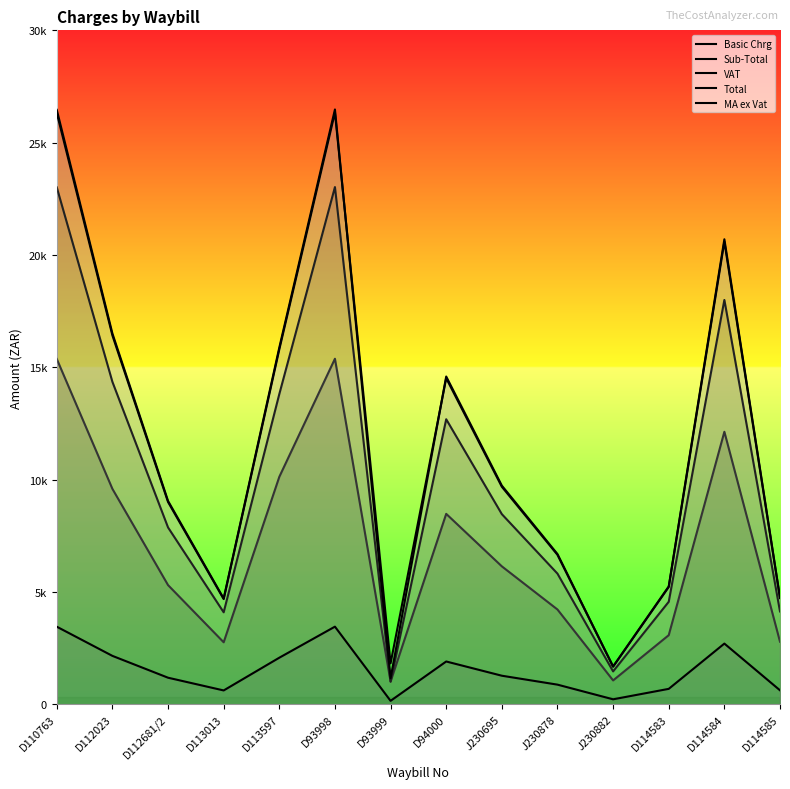

What is the difference between the maximum and second lowest values in the MA ex Vat series?

24519.9